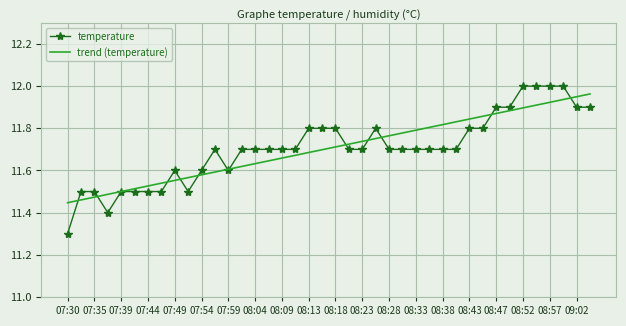

Which series has the largest range (max minus min)?

temperature